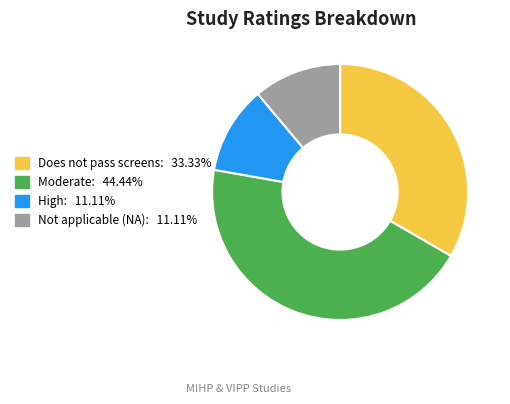

Is there any slice that represents more than half of the pie?

No